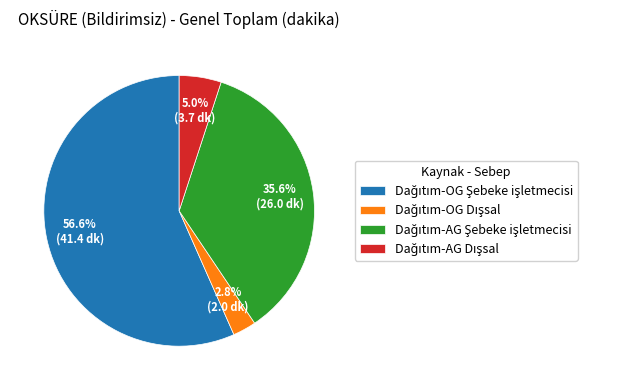

Is there any slice that represents more than half of the pie?

Yes